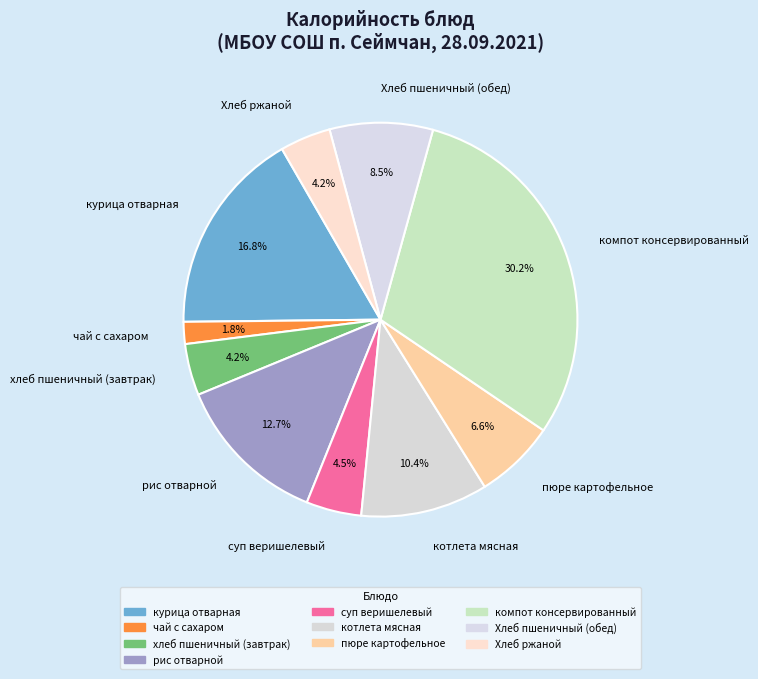

What is the largest slice in the pie chart?

компот консервированный